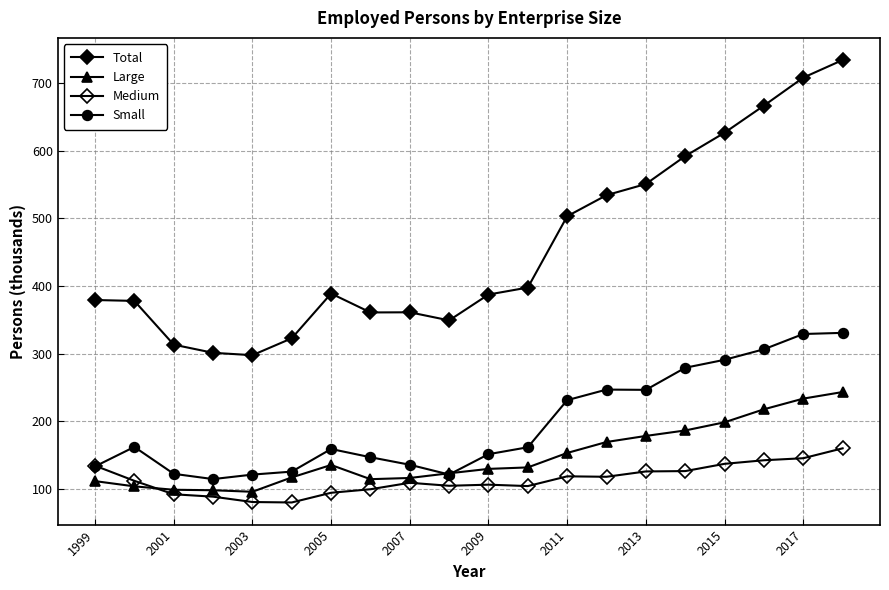

How many values in the Medium series exceed 112?

10